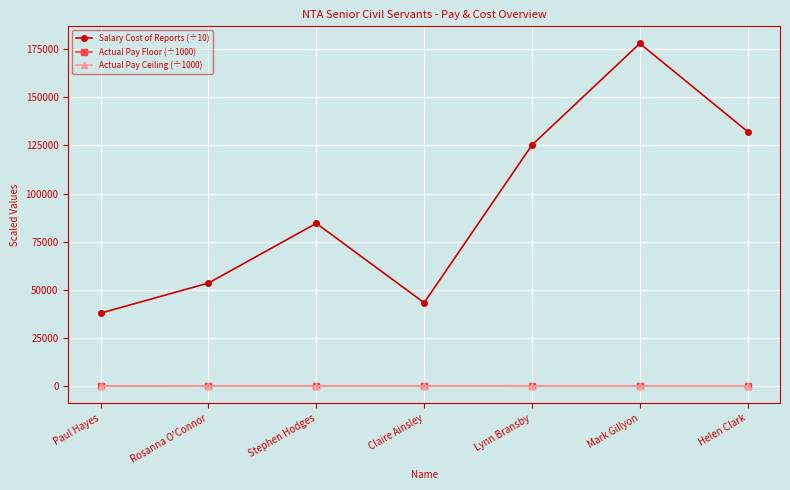

Rank the categories by Salary Cost of Reports (÷10) value from lowest to highest.

Paul Hayes, Claire Ainsley, Rosanna O'Connor, Stephen Hodges, Lynn Bransby, Helen Clark, Mark Gillyon